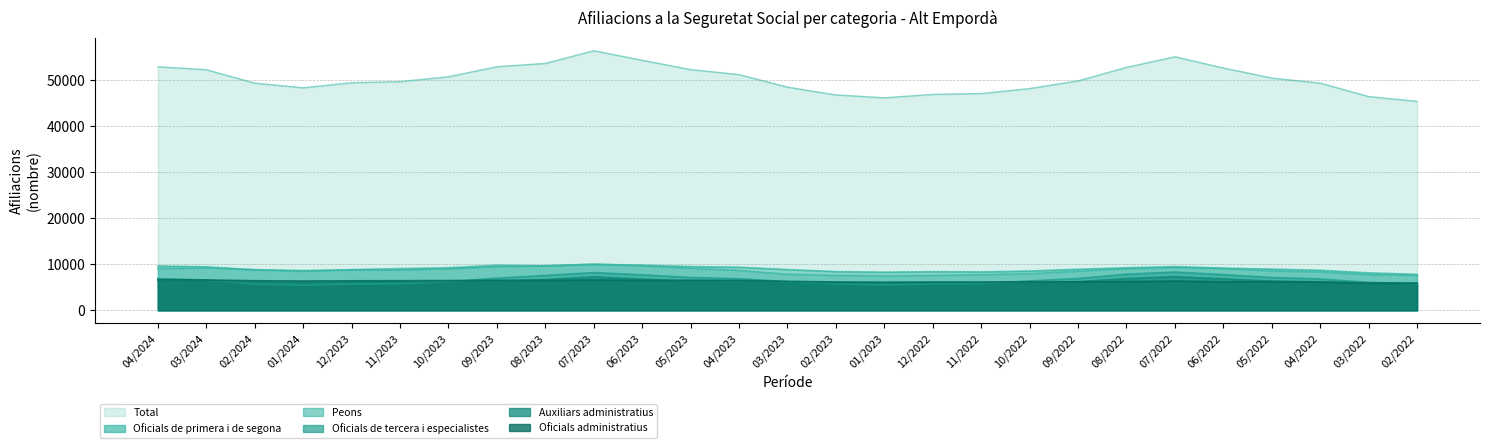

What is the maximum value for Peons?

10005